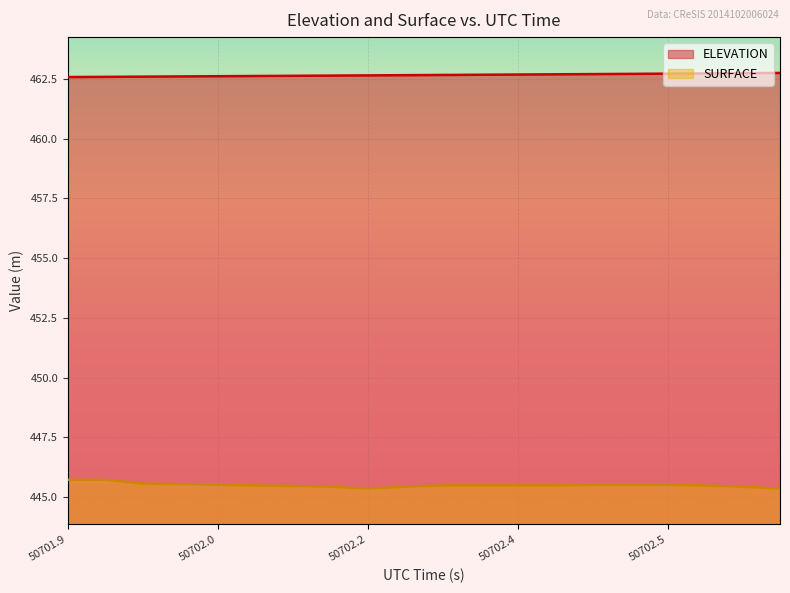

What position from the left is 50702.4788?

16